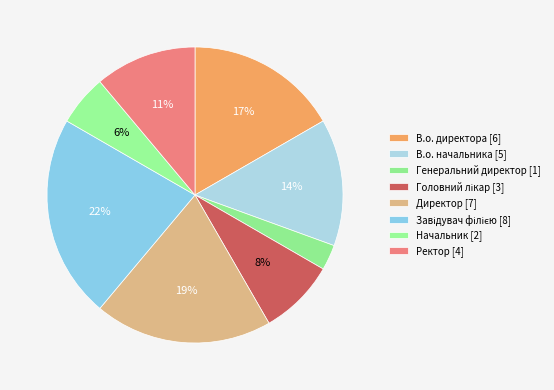

Count the number of slices in the pie.

8